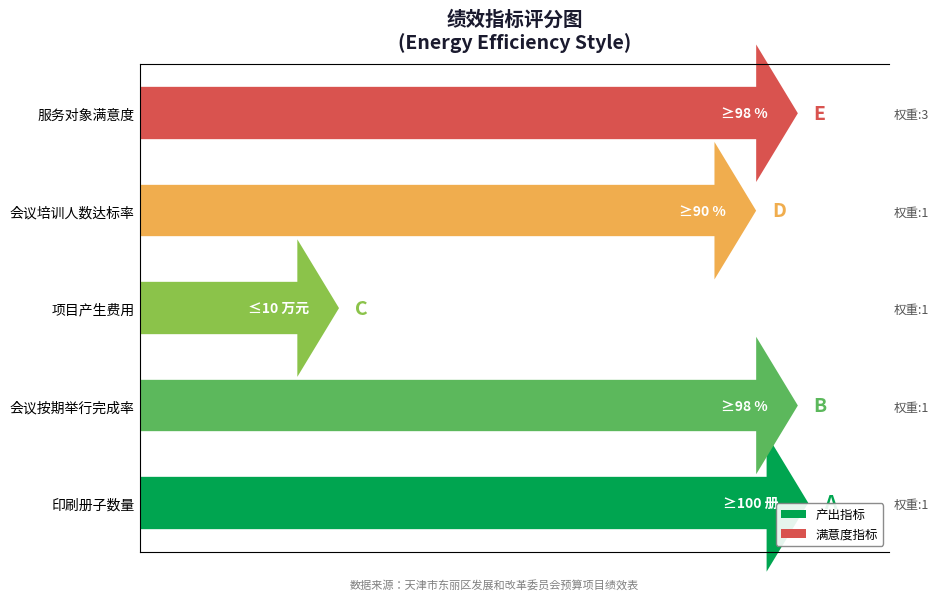

At which label is the value closest to 64?

会议培训人数达标率